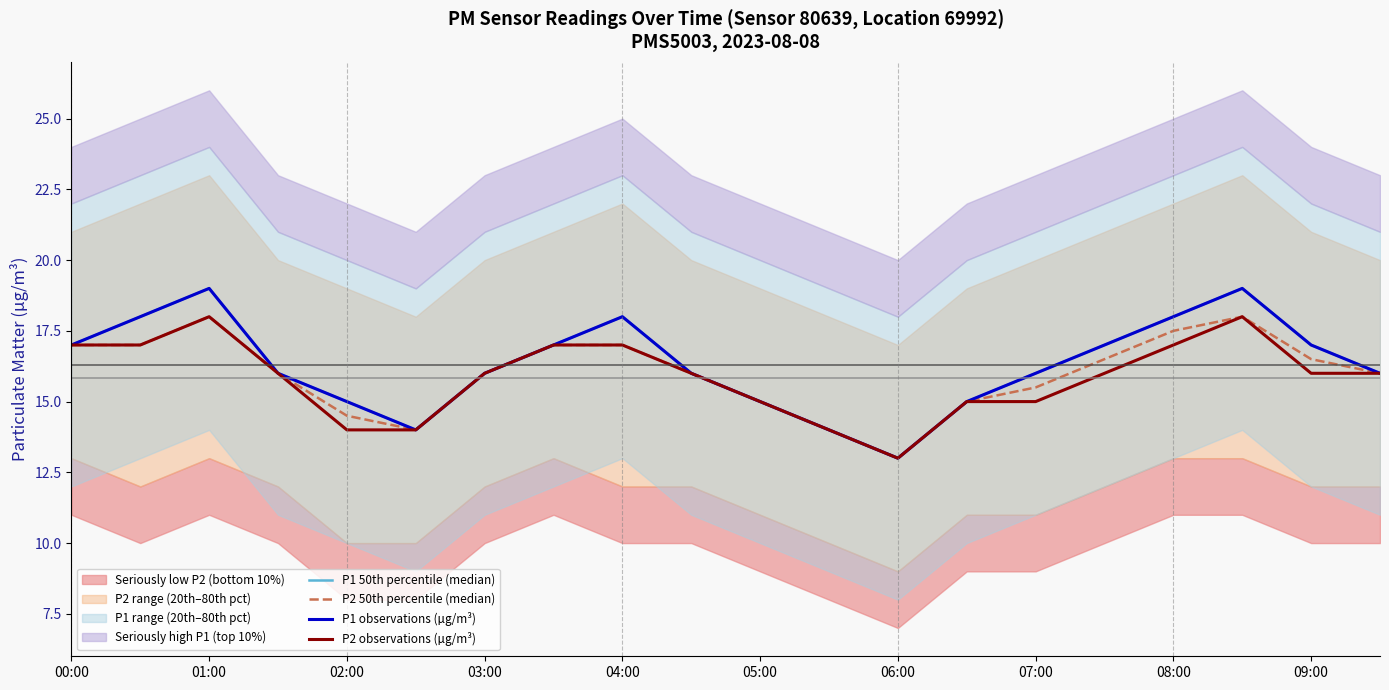

Which series has the largest range (max minus min)?

P1 50th percentile (median)